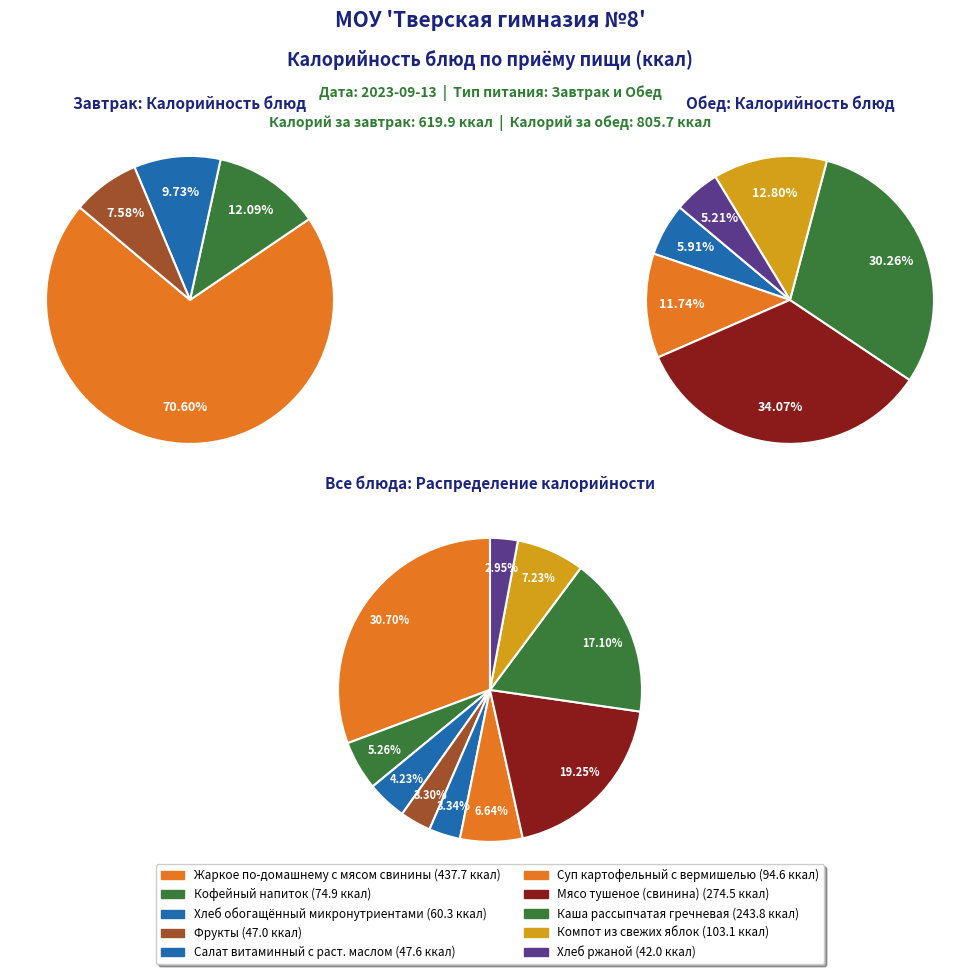

What portion of the pie excludes Компот из свежих яблок?

92.8%